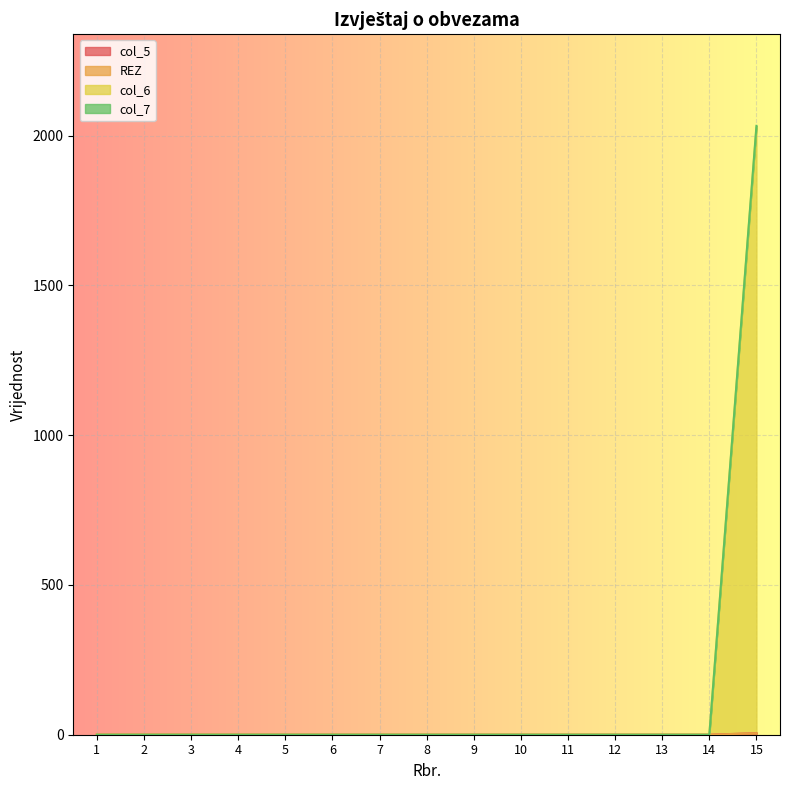

At which category does the chart reach its peak across all series?

15